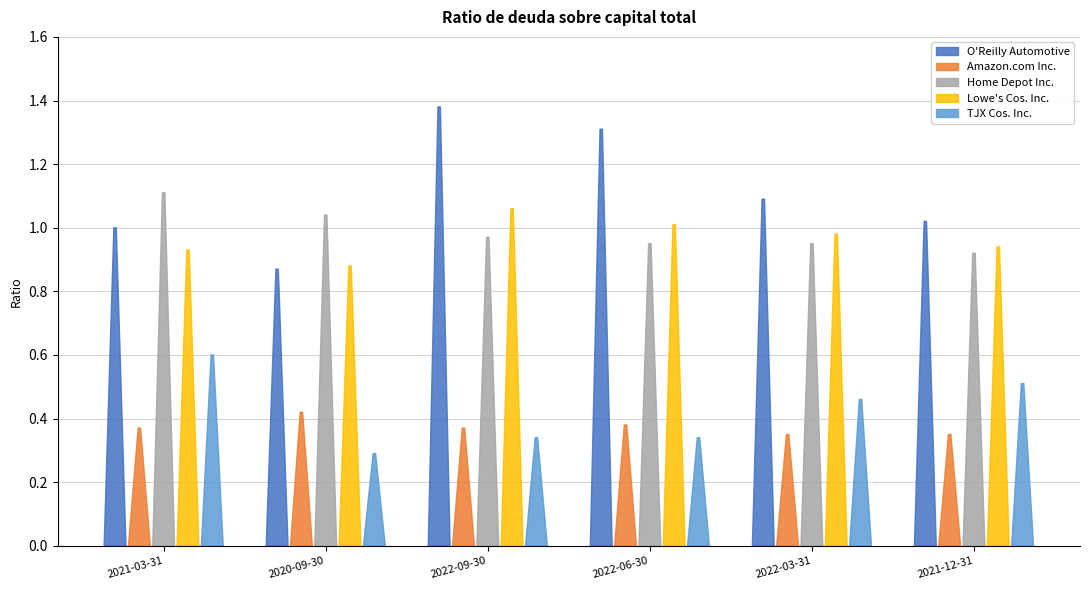

Where is TJX Cos. Inc. nearest to the value 0?

2020-09-30